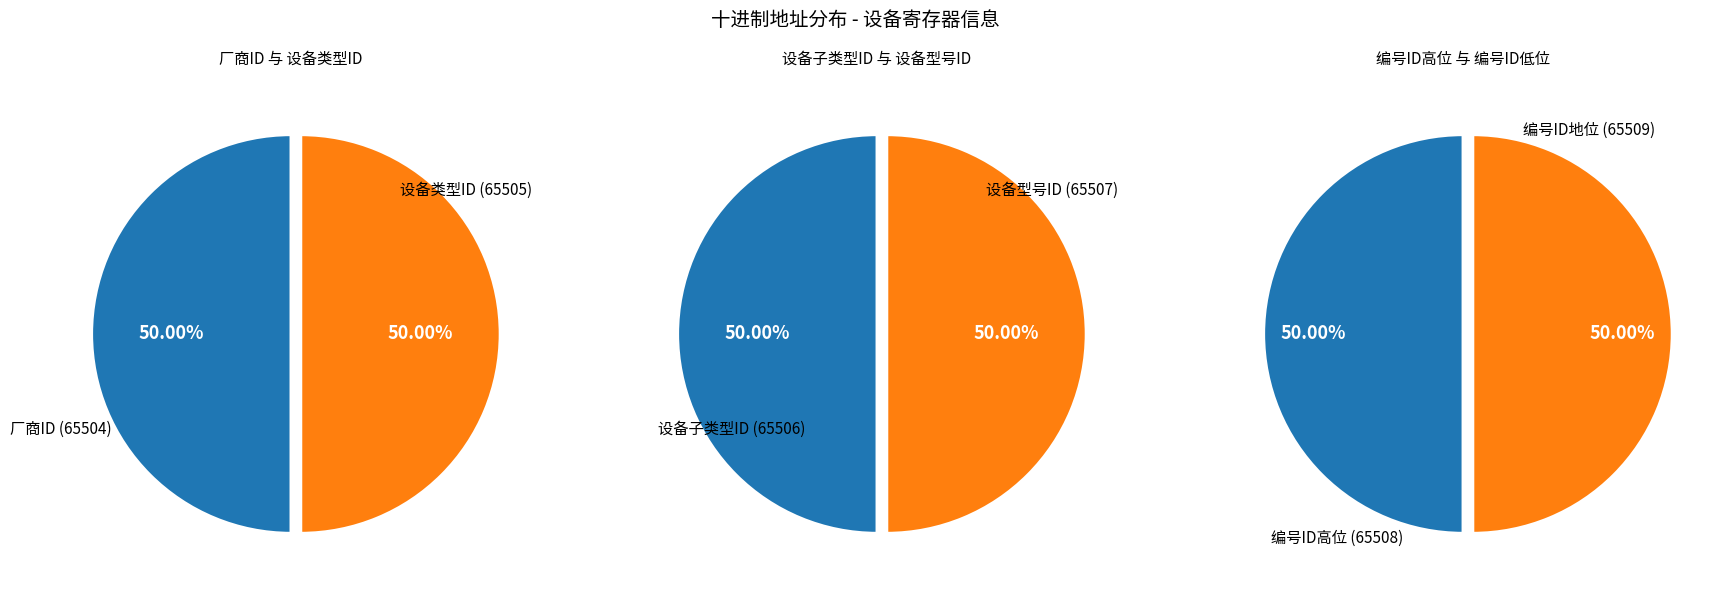

What percentage do 编号ID地位 and 厂商ID together represent?

33.3%